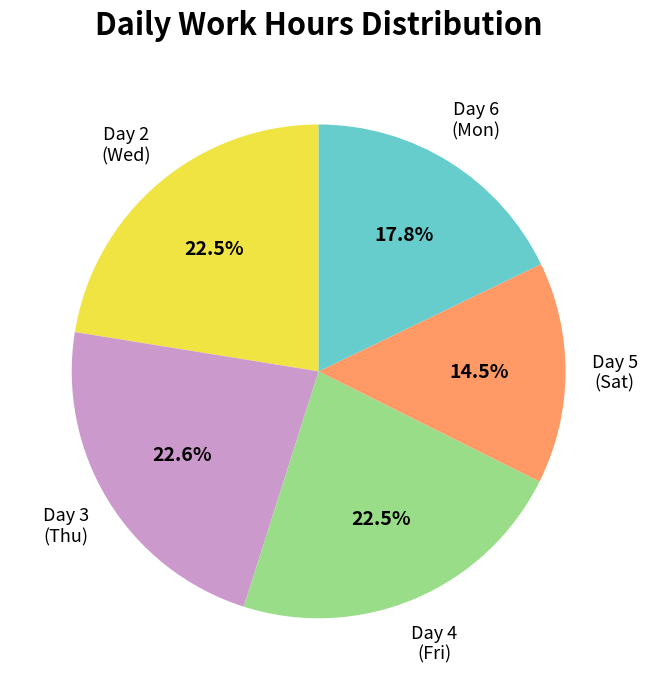

Which has a higher value, Day 5 (Sat) or Day 6 (Mon)?

Day 6 (Mon)